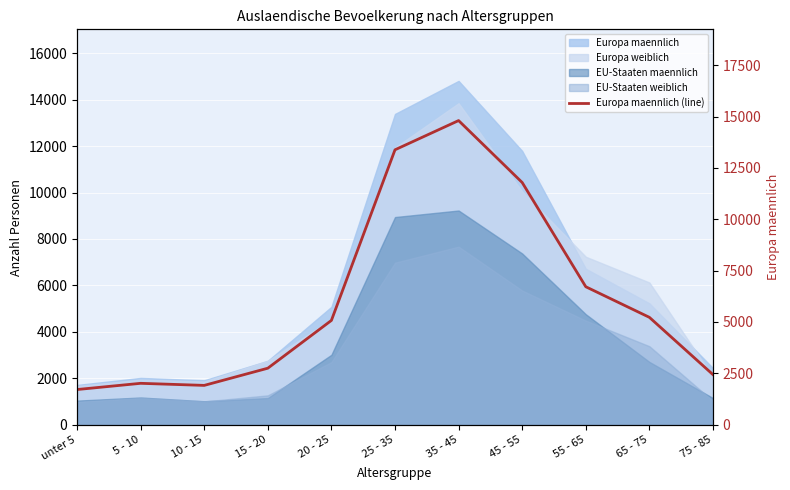

Reading left to right, what are all the values shown in this chart?

unter 5=1711	5 - 10=2014	10 - 15=1913	15 - 20=2750	20 - 25=5077	25 - 35=13384	35 - 45=14807	45 - 55=11791	55 - 65=6716	65 - 75=5227	75 - 85=2438